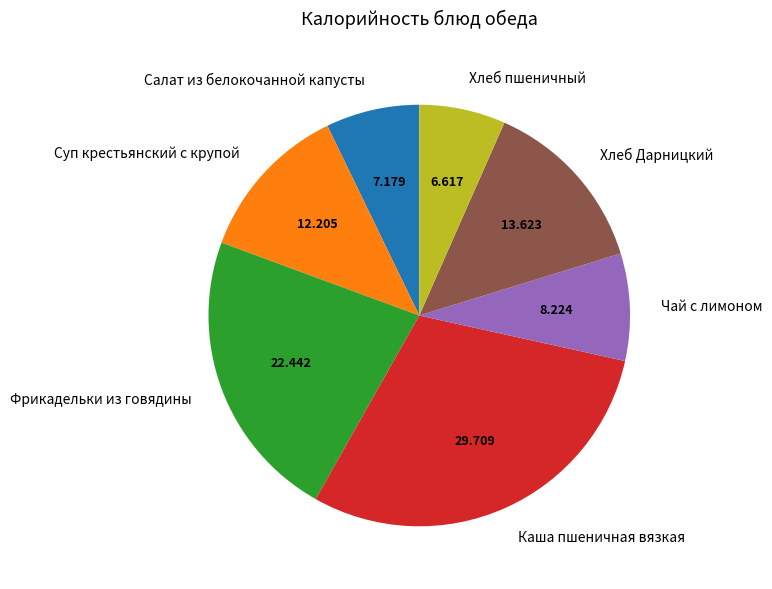

How many segments does this pie chart have?

7